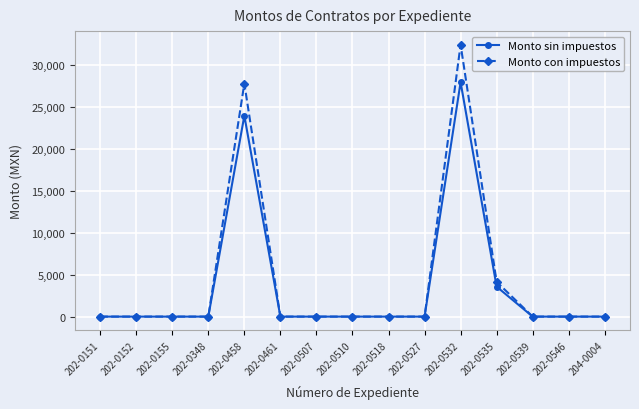

What position from the right is 202-0348?

12